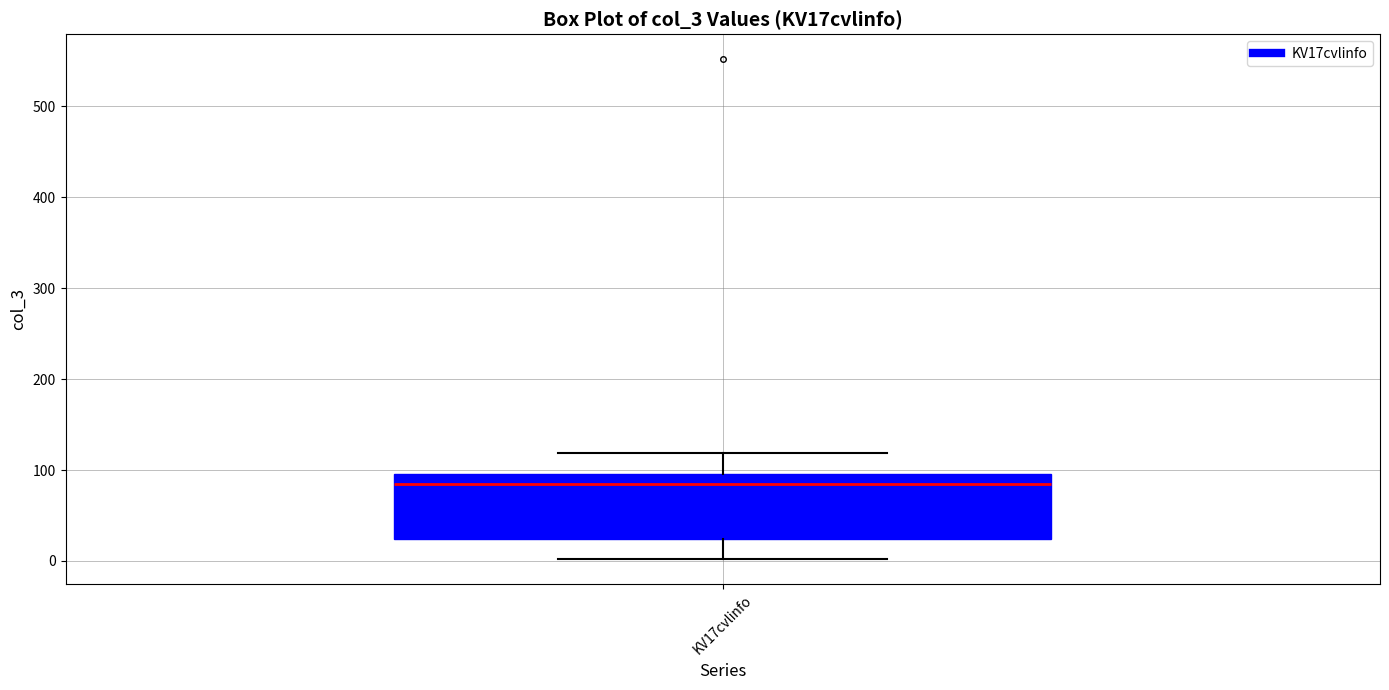

Where is the lower edge of the box for KV17cvlinfo on the y-axis? The values are not printed on the chart, so give them approximately, as read against the axis.

20